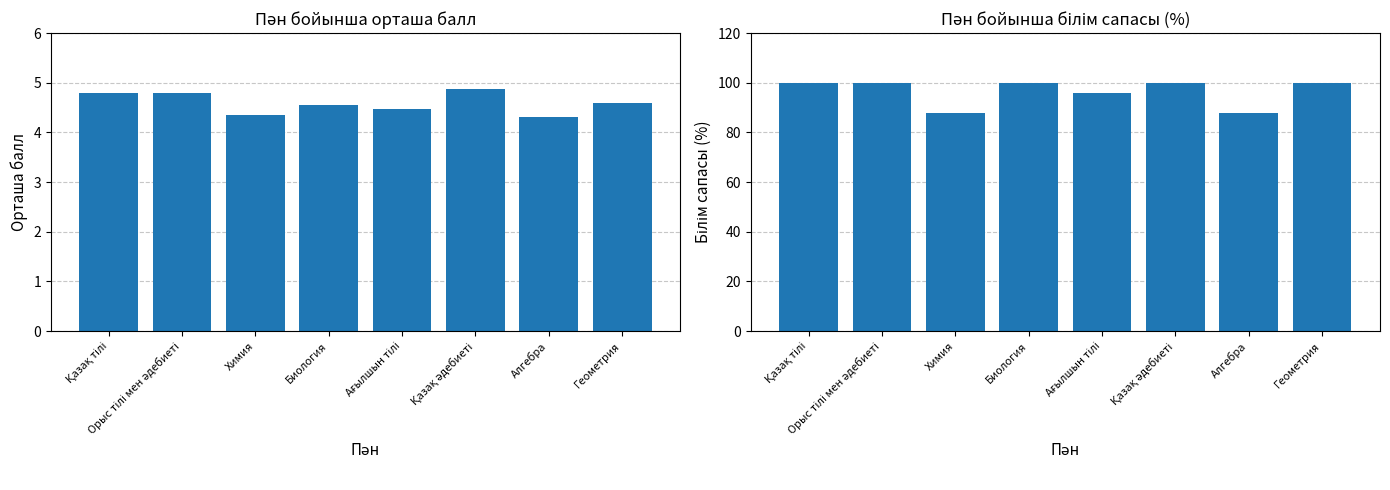

Reading left to right, transcribe all the data shown in this chart.

Пән бойынша орташа балл: Қазақ тілі=4.8	Орыс тілі мен әдебиеті=4.8	Химия=4.4	Биология=4.6	Ағылшын тілі=4.5	Қазақ әдебиеті=4.9	Алгебра=4.3	Геометрия=4.6
Пән бойынша білім сапасы (%): Қазақ тілі=100.0	Орыс тілі мен әдебиеті=100.0	Химия=88.0	Биология=100.0	Ағылшын тілі=96.0	Қазақ әдебиеті=100.0	Алгебра=88.0	Геометрия=100.0